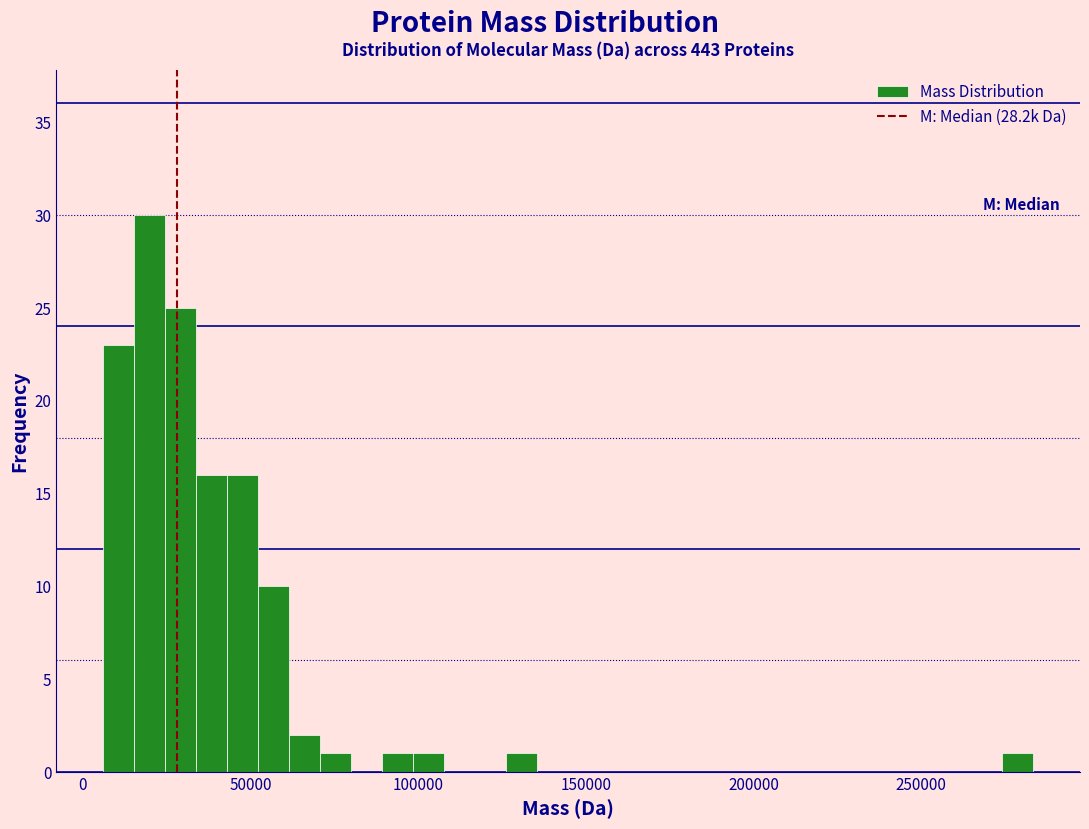

Around what value on the x-axis is the tallest bar? Give the approximate position of its centre, as read against the axis.

20000